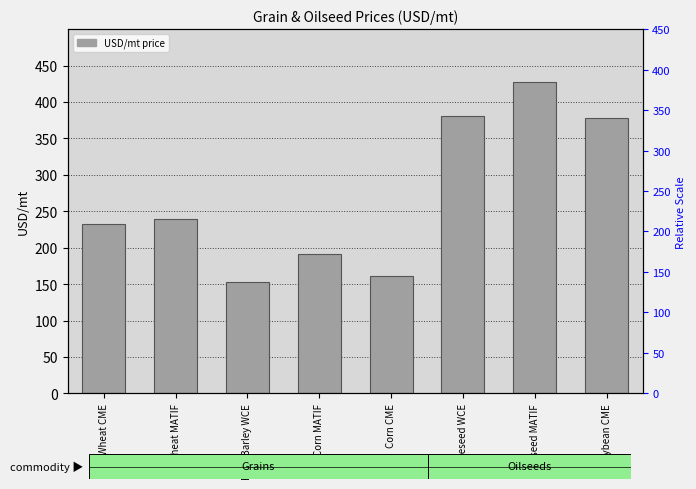

What is the sum of the values at Corn CME and Corn MATIF?

353.0